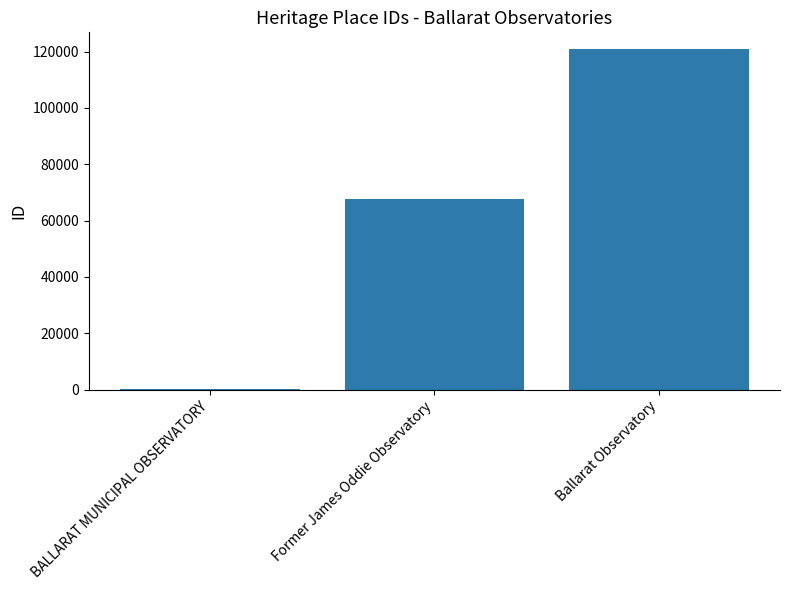

Where is the data nearest to the value 60436?

Former James Oddie Observatory